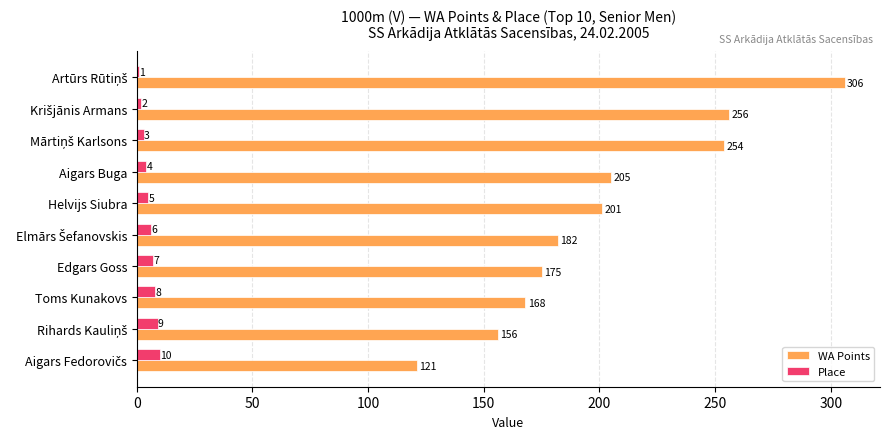

Which series has the largest total across all categories?

WA Points